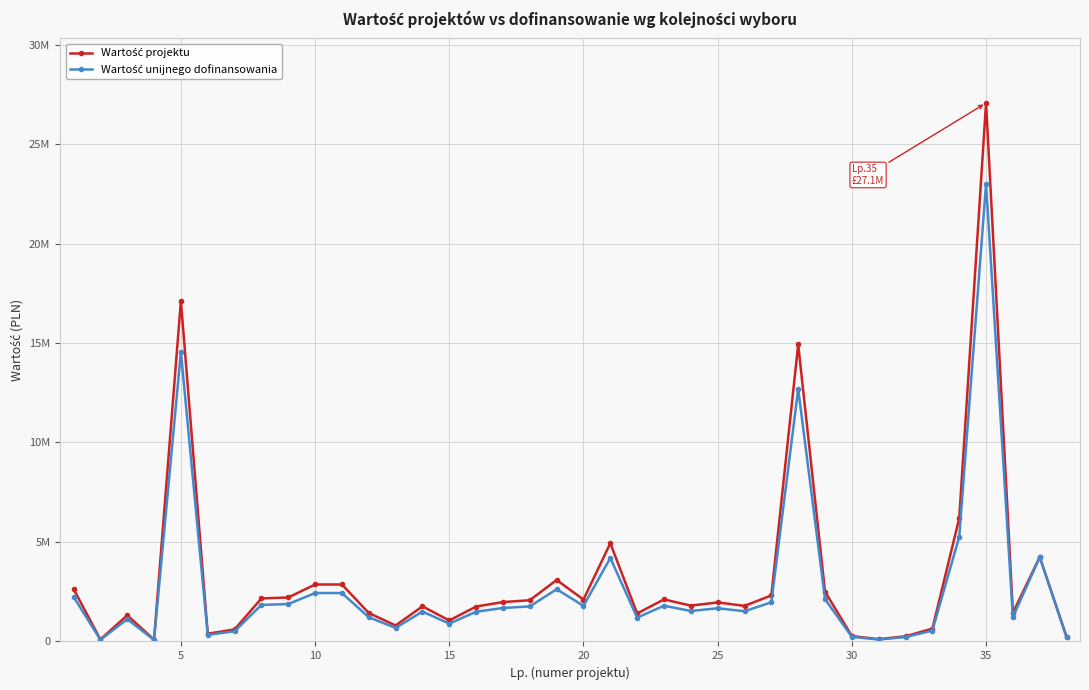

Is this an area chart (filled region under the line)?

No